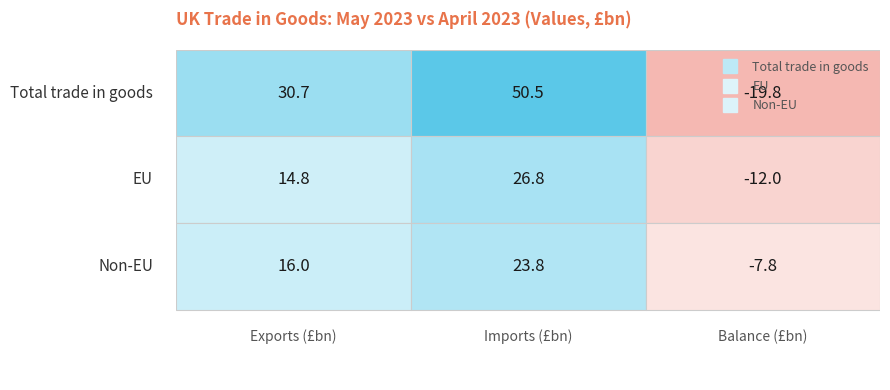

What is the total value across all series at Exports (£bn)?

61.5